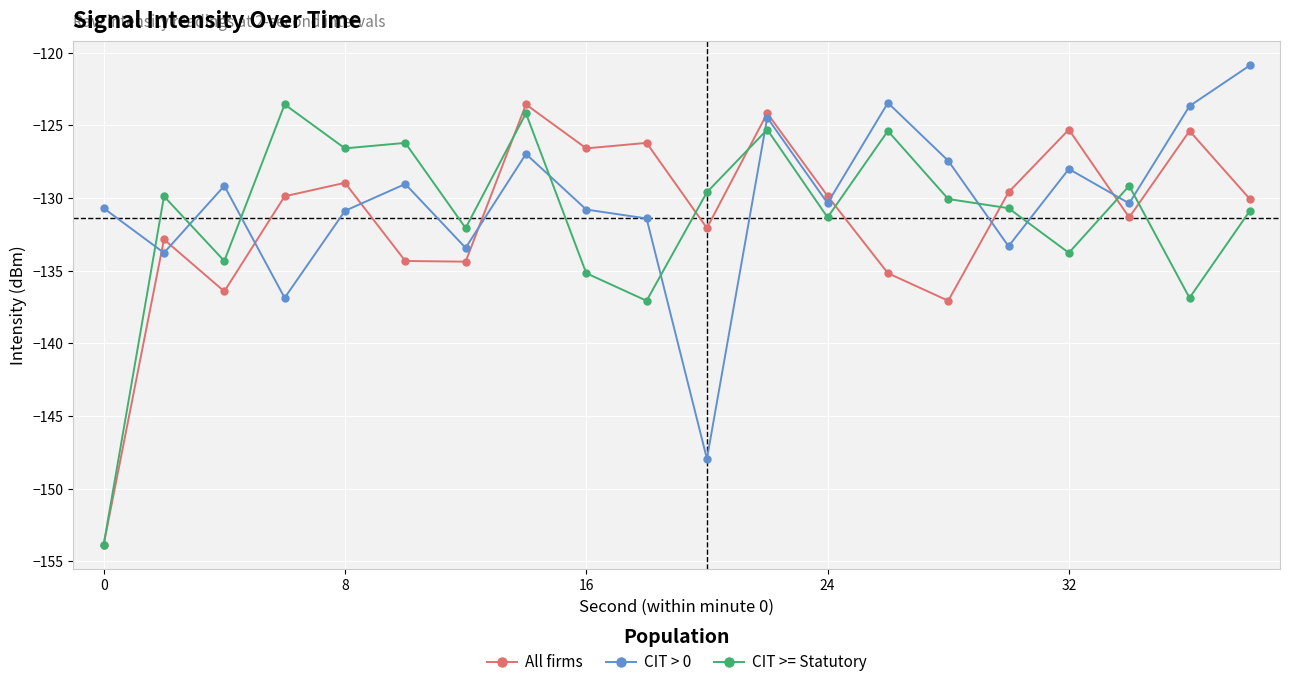

Does the chart display data point markers on the line(s)?

Yes